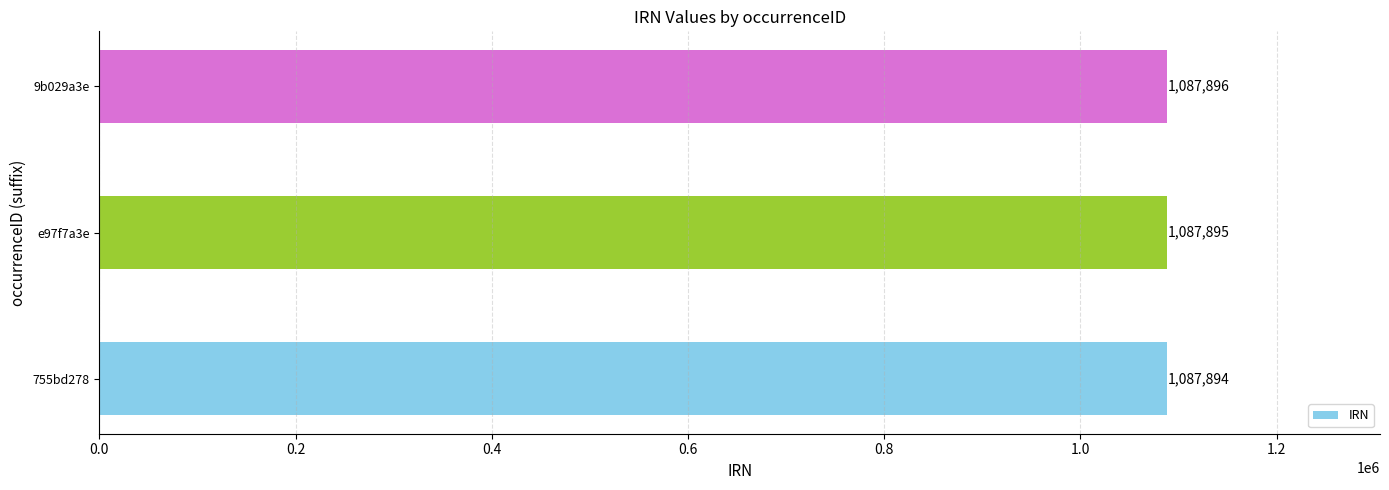

True or false: the data shows 301263 at 755bd278.

False